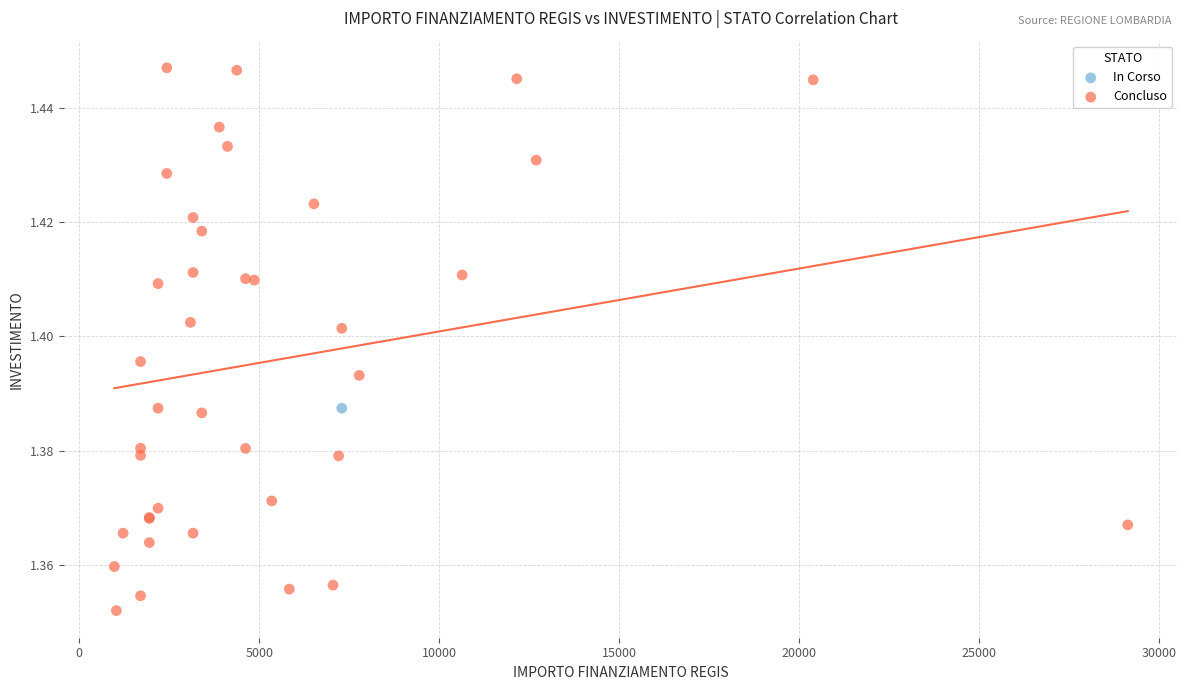

What are all the series names shown in the legend?

In Corso, Concluso